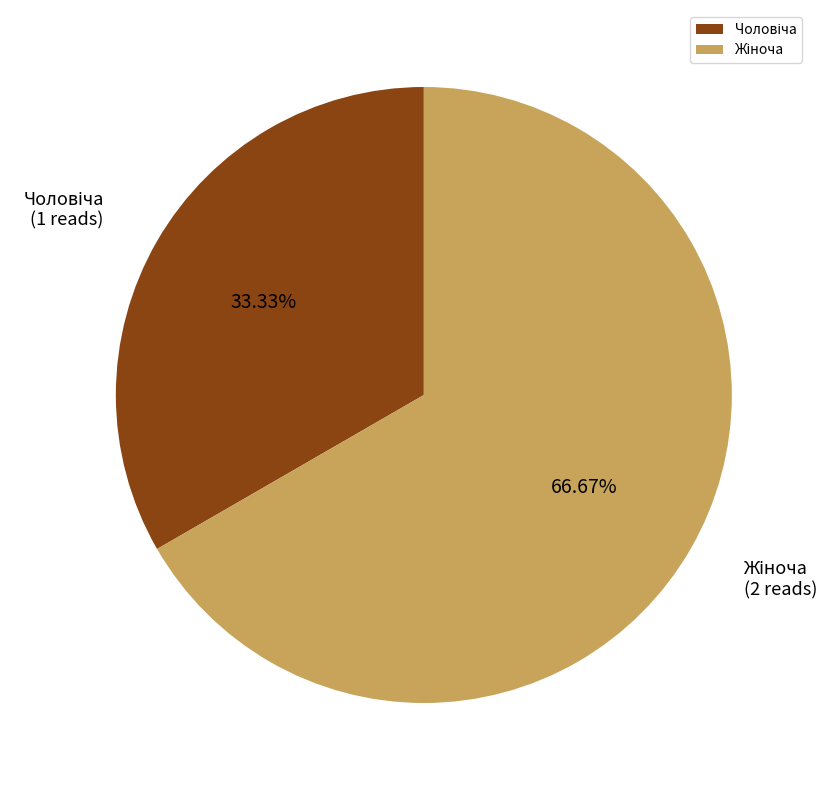

Is there any slice that represents more than half of the pie?

Yes